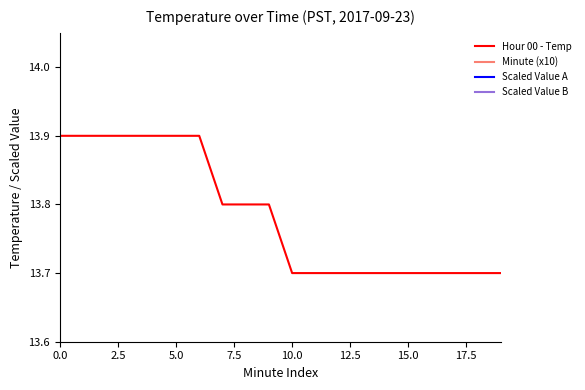

The Hour 00 - Temp series shows 20.9 at 10.0. True or false?

False